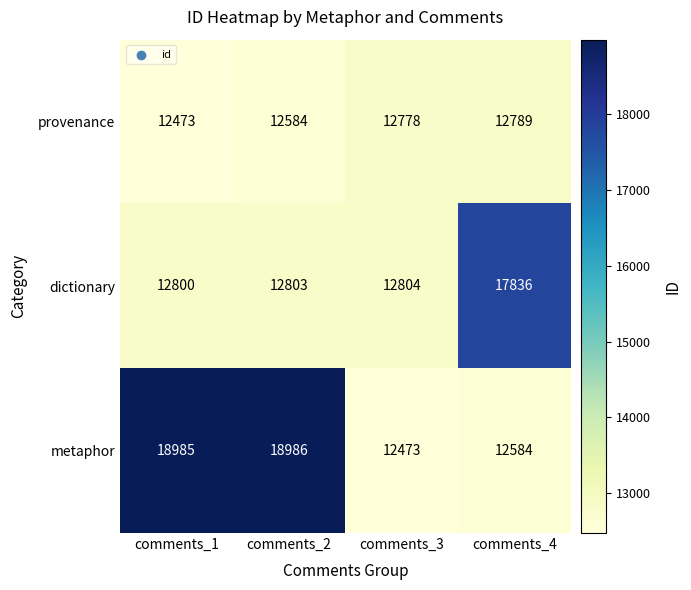

What is the minimum value shown in the chart?

12473